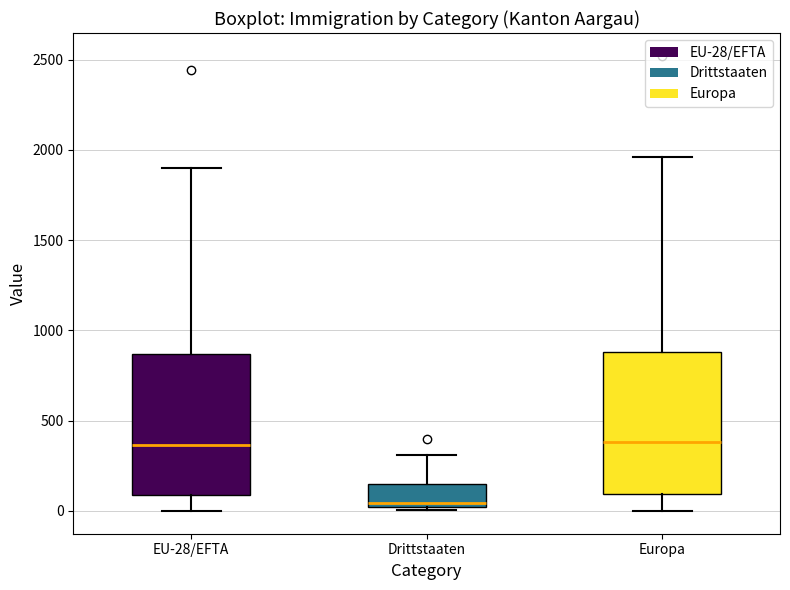

Which box has the lowest median line?

Drittstaaten